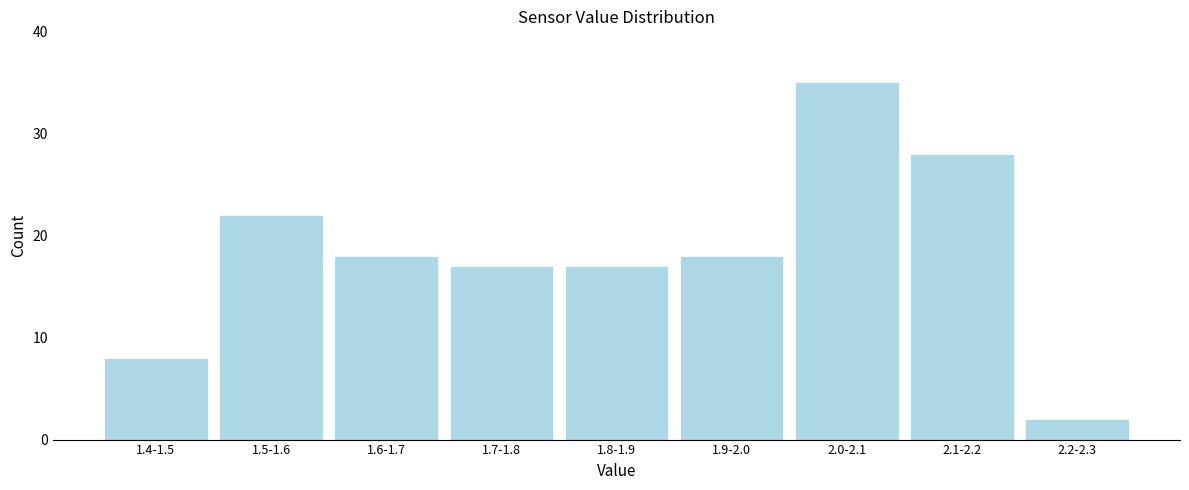

Reading left to right, extract all data points from this chart.

1.4-1.5=8	1.5-1.6=22	1.6-1.7=18	1.7-1.8=17	1.8-1.9=17	1.9-2.0=18	2.0-2.1=35	2.1-2.2=28	2.2-2.3=2